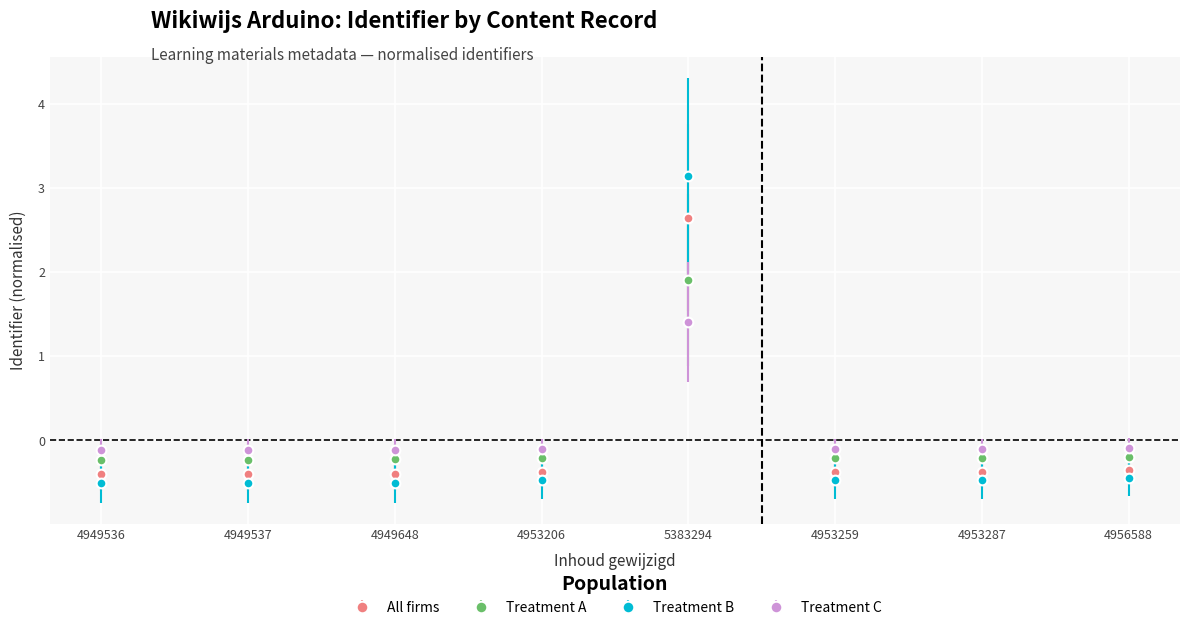

Rank the series by their maximum value, from lowest to highest.

Treatment C, Treatment A, All firms, Treatment B